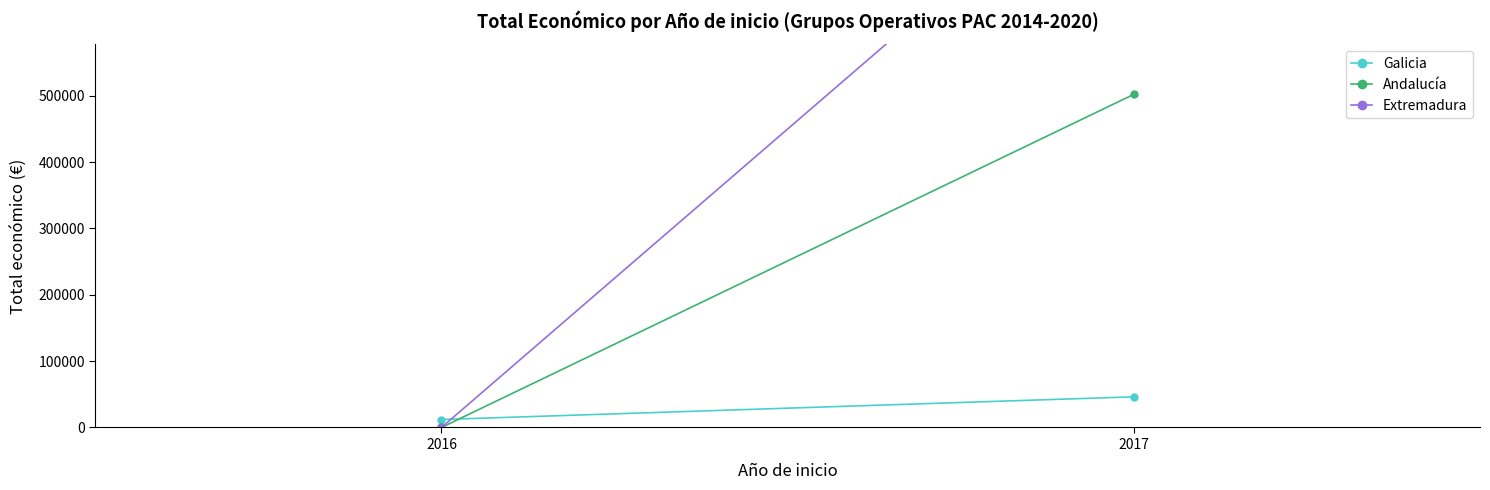

Reading left to right, what are all the values shown in this chart?

Galicia: 2016=12000	2017=46198
Andalucía: 2016=0	2017=502182
Extremadura: 2016=0	2017=899843